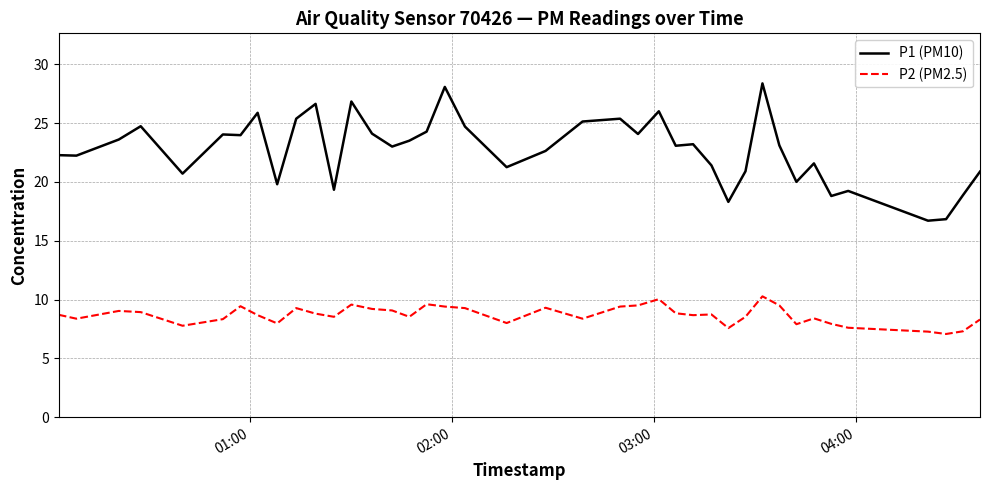

List the series in order of their overall mean, lowest first.

P2 (PM2.5), P1 (PM10)